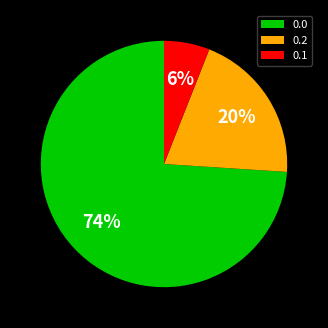

Does 0.1 represent more than half of the total?

No